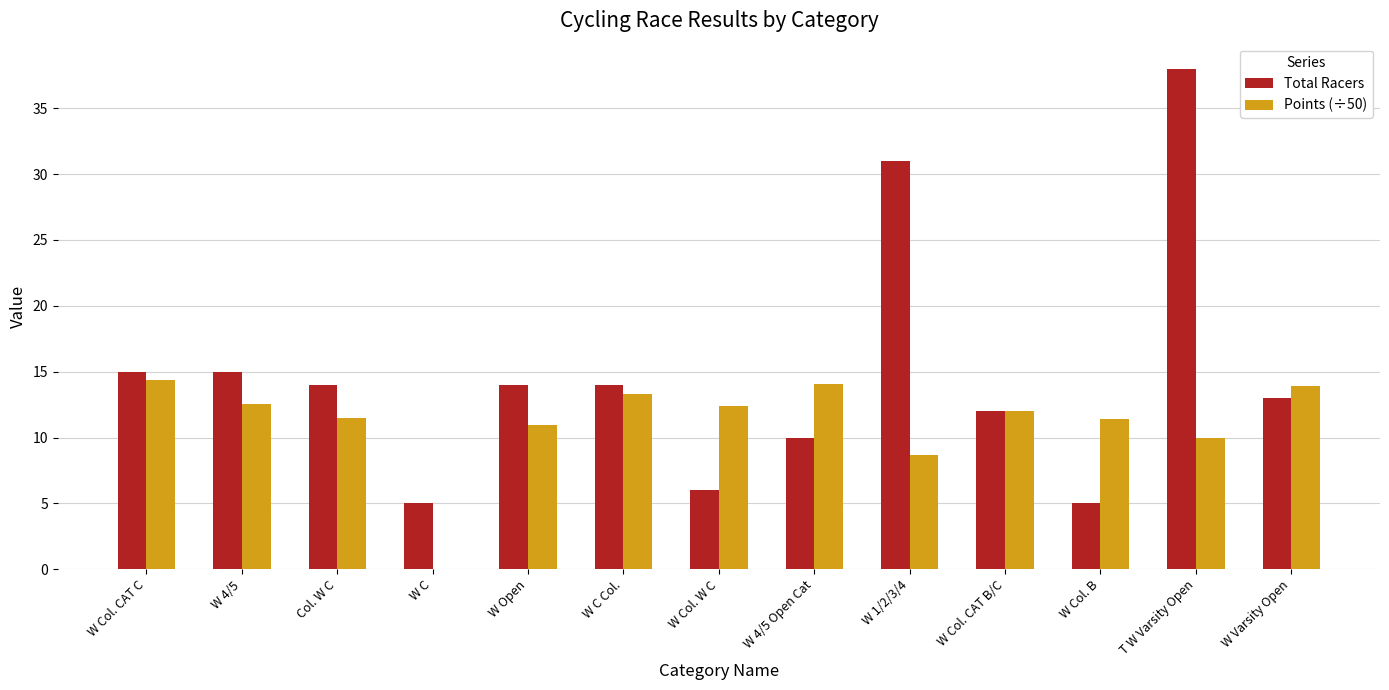

Which series changed the most between W Col. W C and W 4/5 Open Cat?

Total Racers